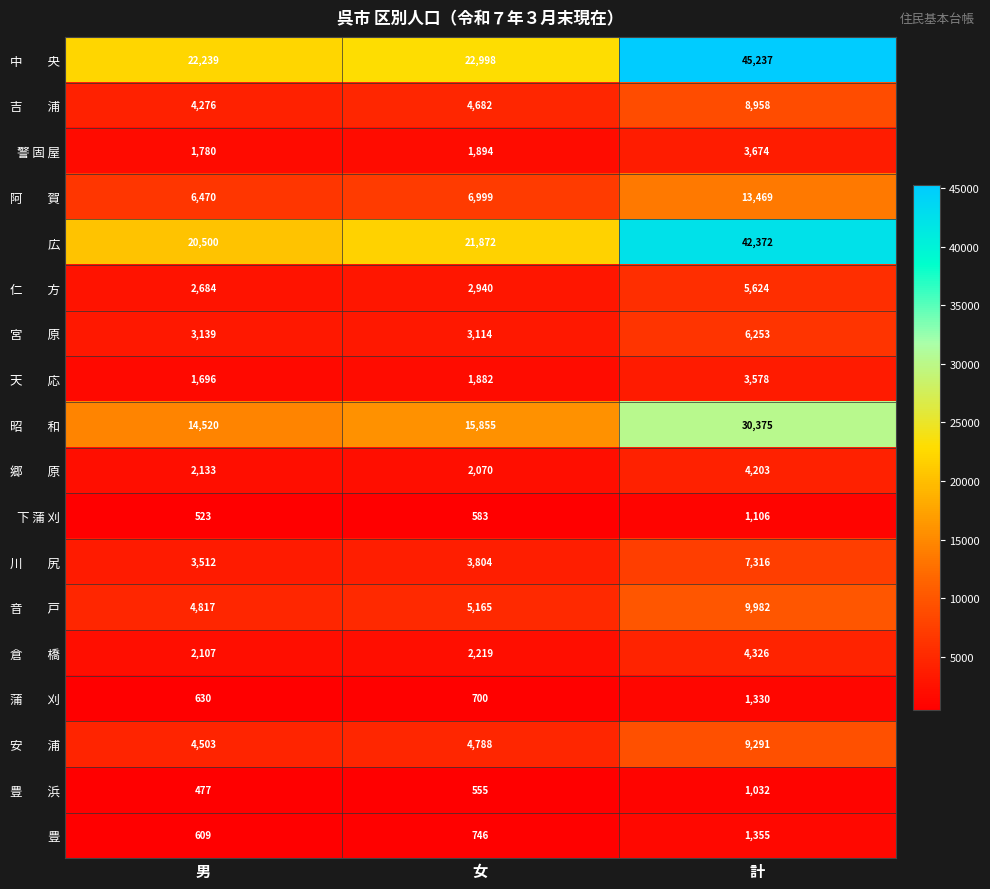

What is the difference between the highest and lowest values at 男?

21762